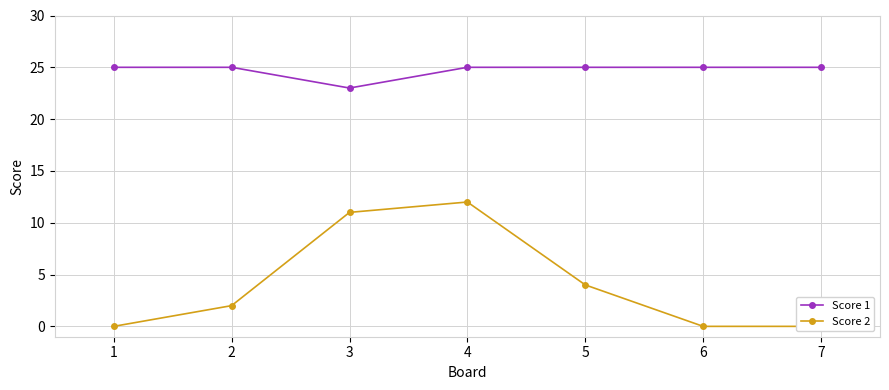

Rank the categories by Score 2 value from lowest to highest.

1, 6, 7, 2, 5, 3, 4